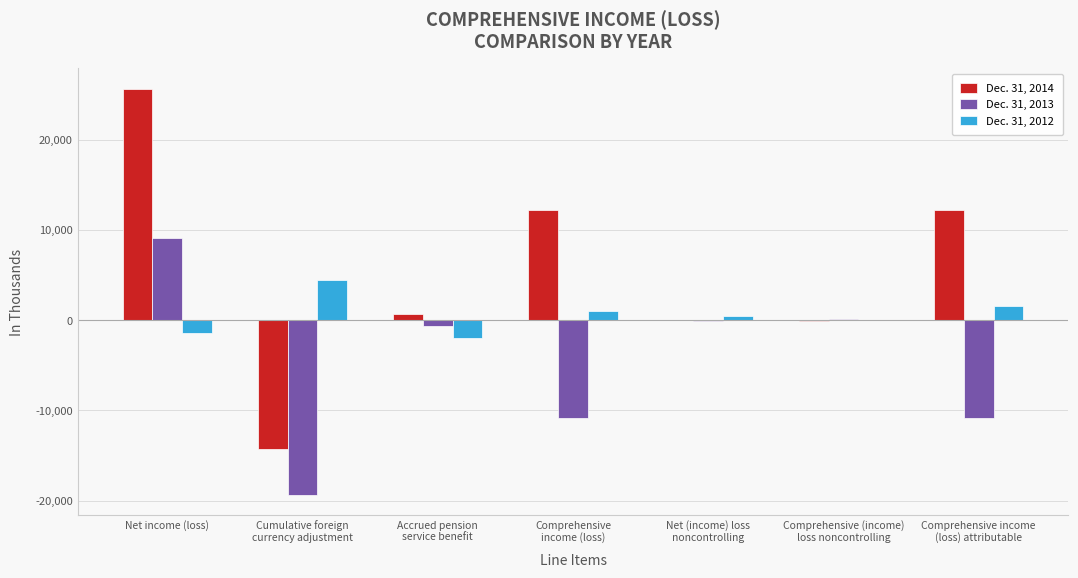

Which series has the largest total across all categories?

Dec. 31, 2014